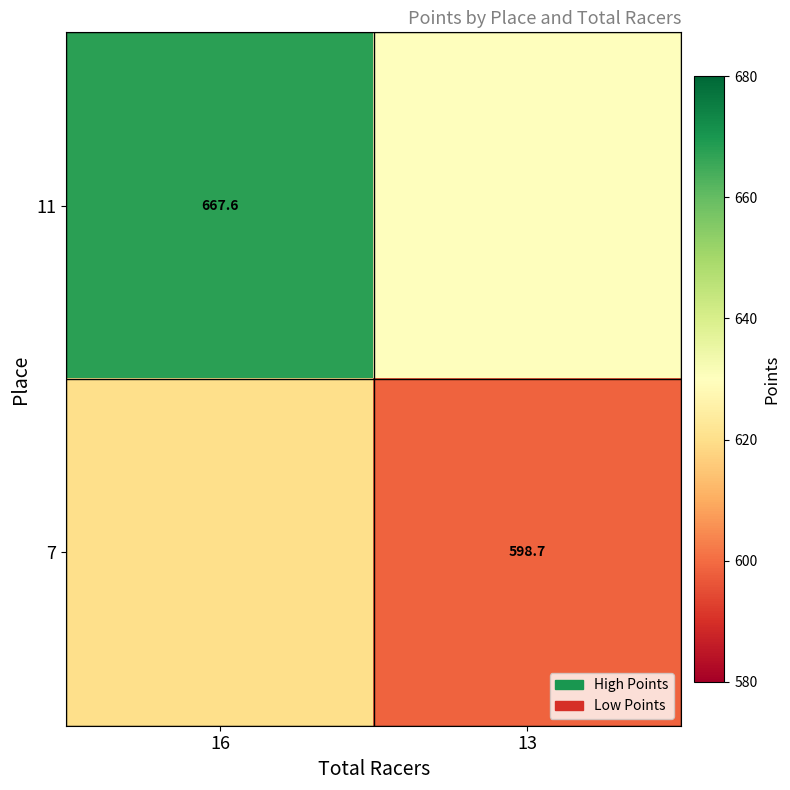

Between 16 and 13, which is larger?

16